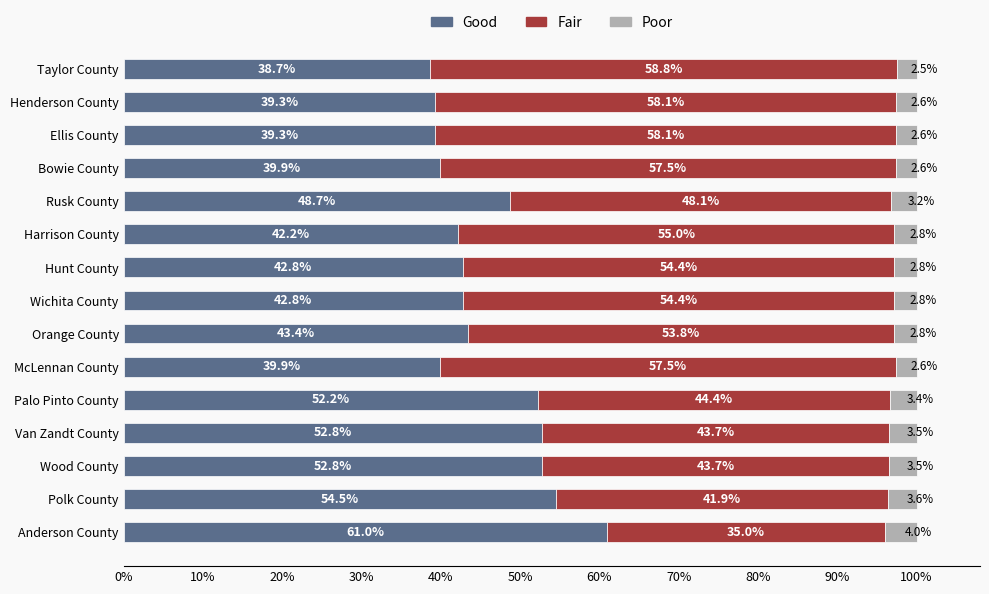

What is the total value across all series at Van Zandt County?

100.0